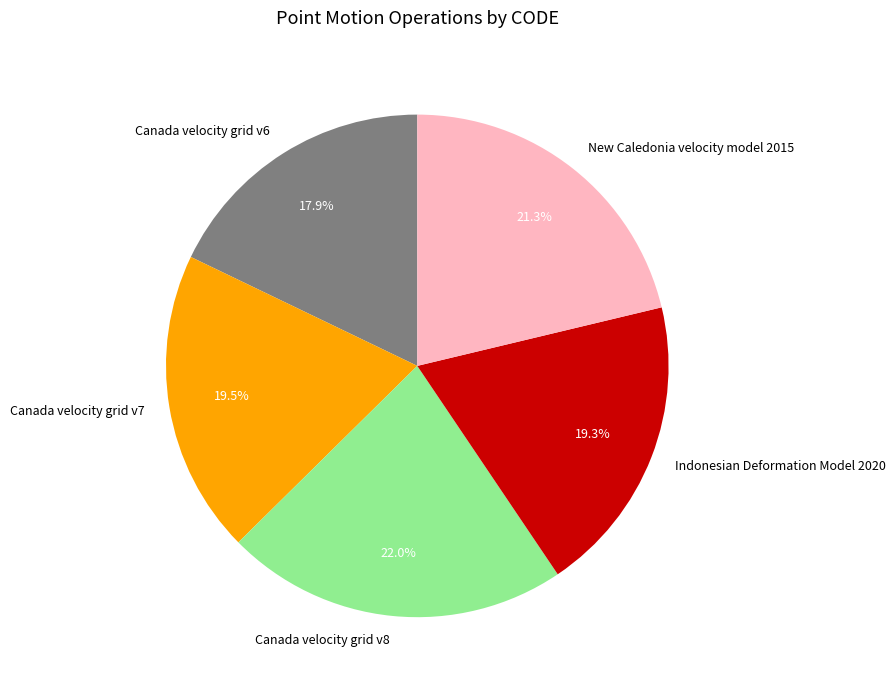

To the nearest percent, what is the difference between the largest and smallest slice percentages?

4%